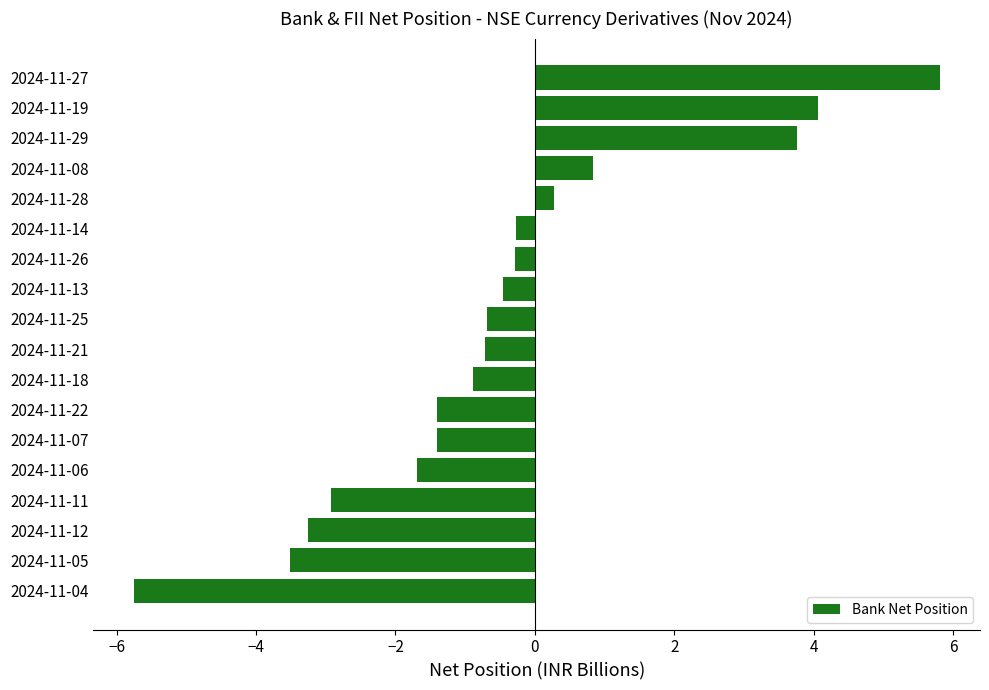

How many distinct data groups are displayed?

1